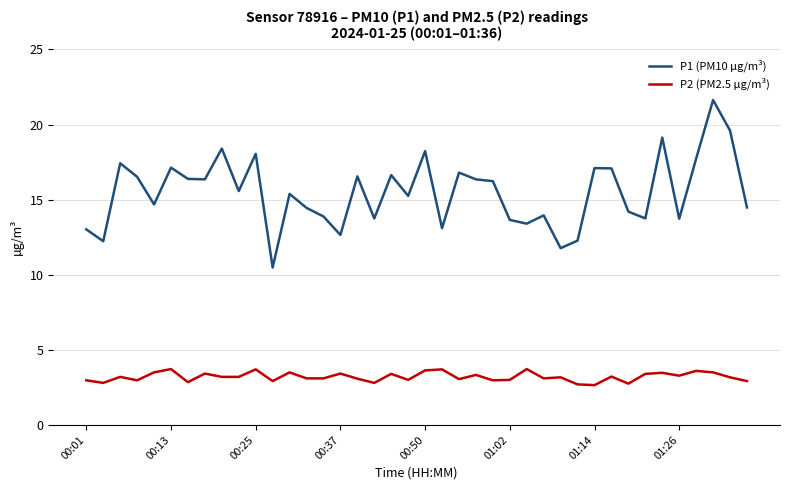

What is the difference between the maximum and minimum values in the P2 (PM2.5 µg/m³) series?

1.1